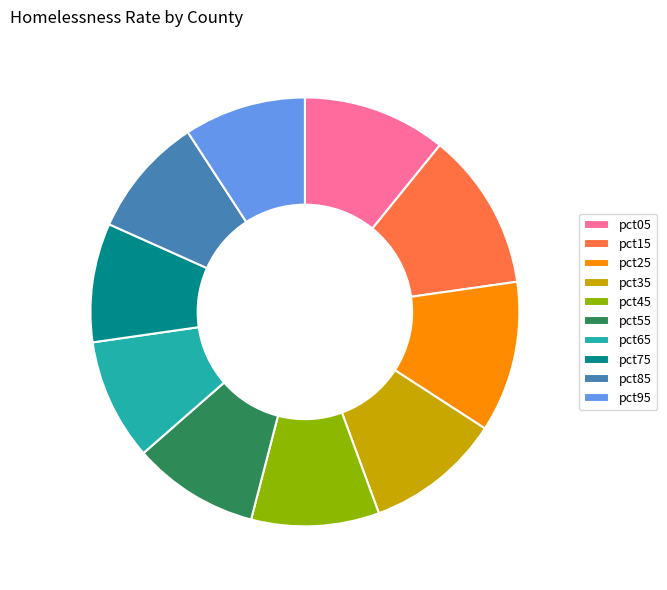

Between pct25 and pct85, which is larger?

pct25